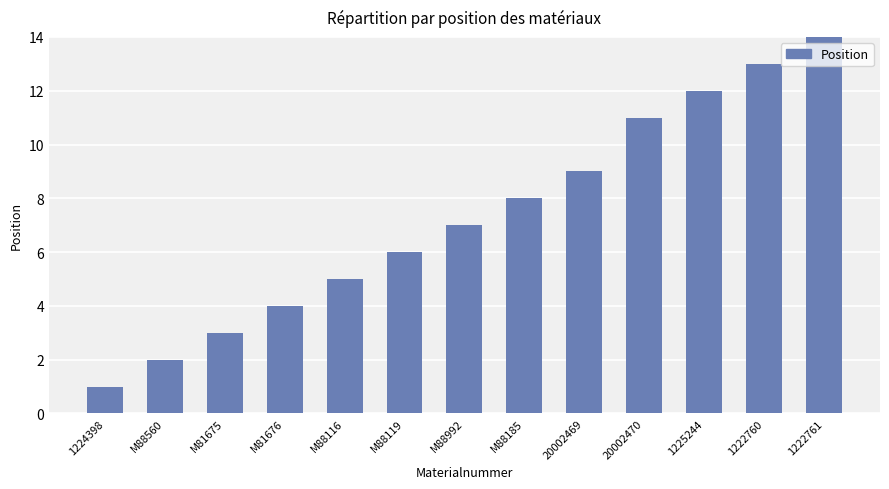

Is it true that the value at M88185 is 14?

False